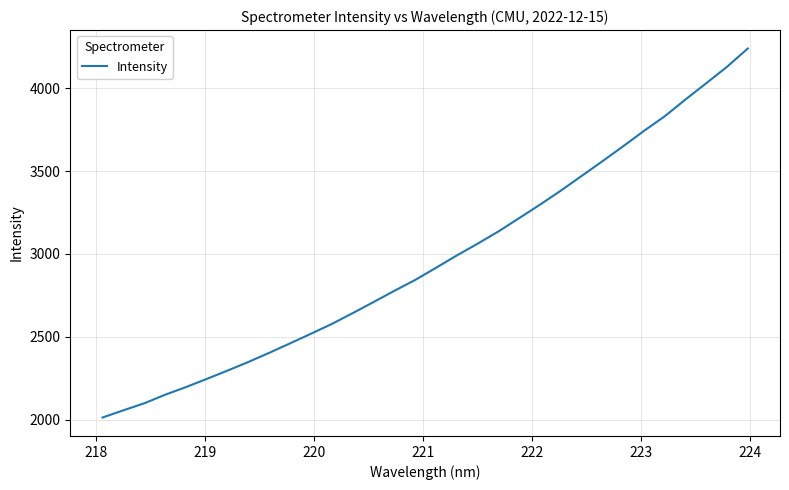

What is the difference between the maximum and minimum values?

2227.9